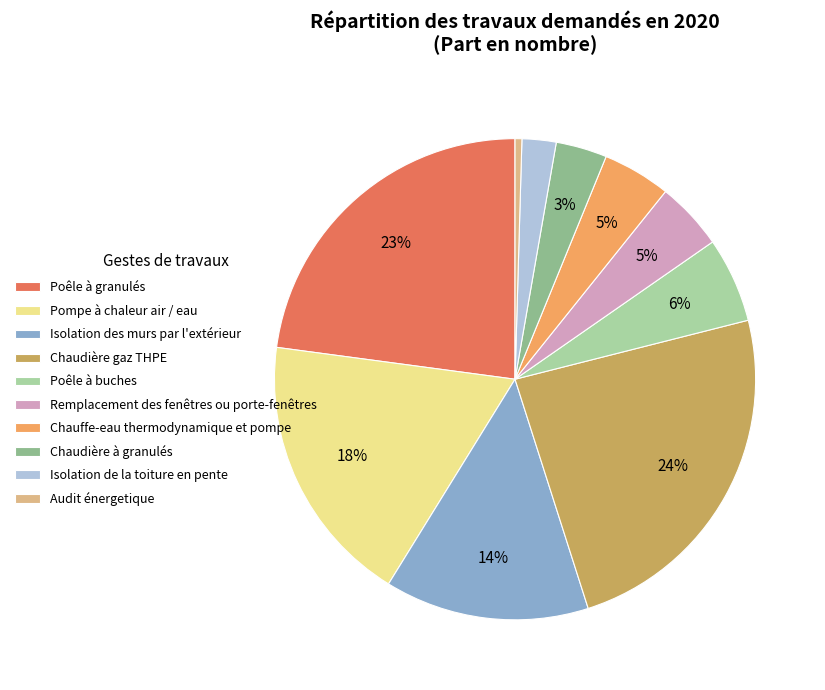

The Isolation des murs par l'extérieur slice represents 14% of the pie. True or false?

True